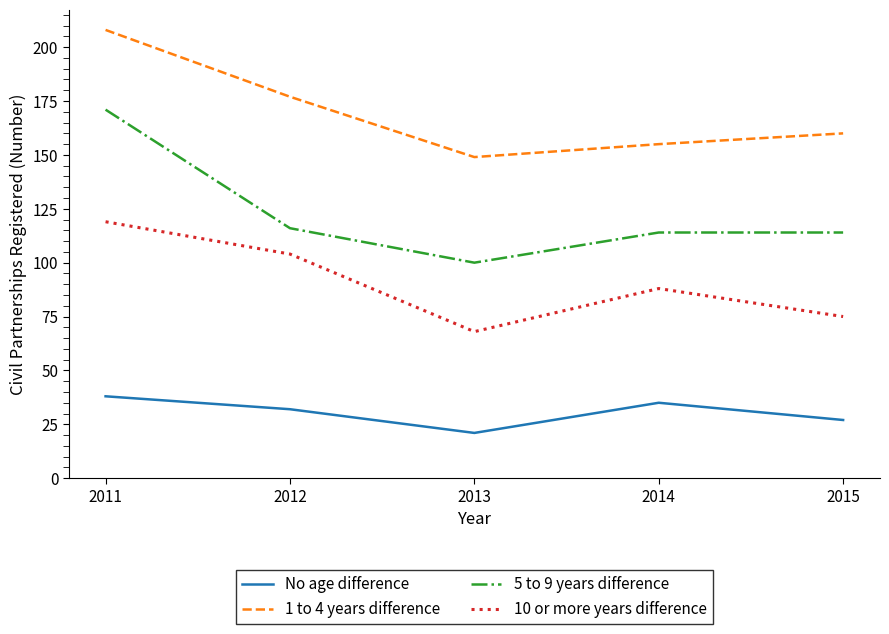

What is the sum of all 10 or more years difference values?

454